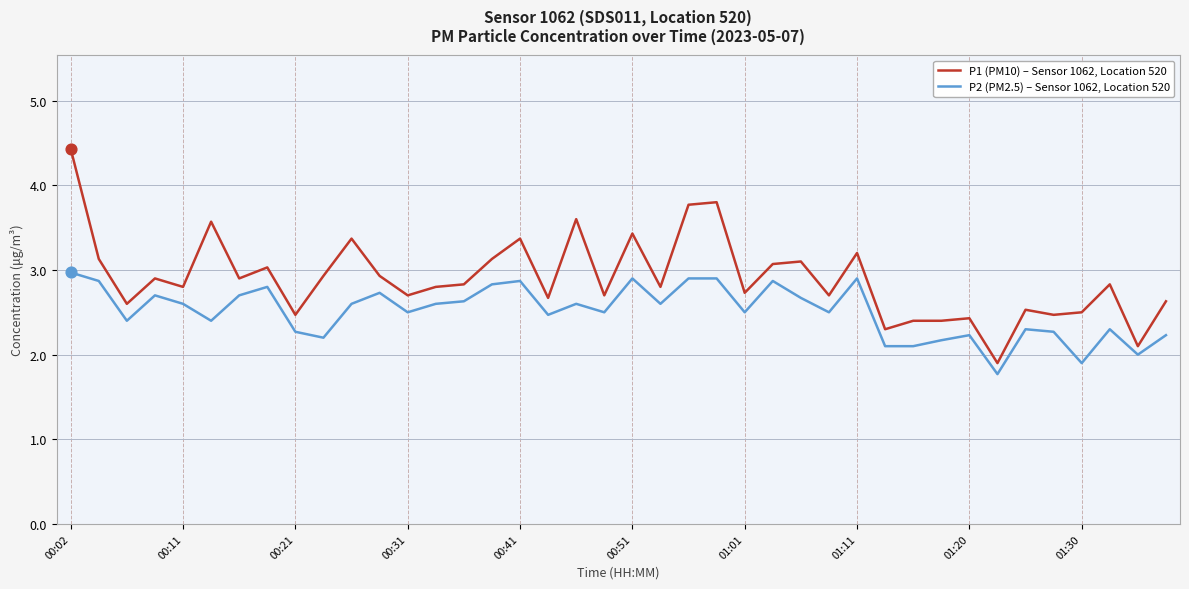

Which series has the largest total across all categories?

P1 (PM10) – Sensor 1062, Location 520